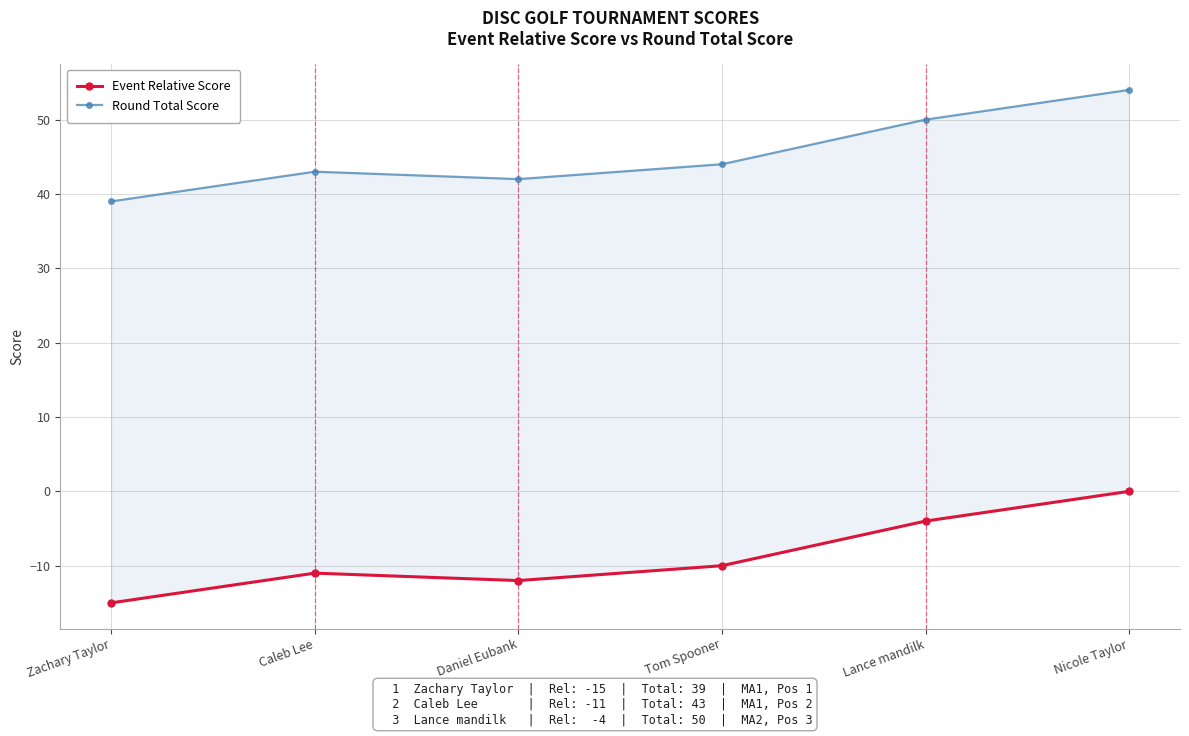

What is the lowest value of the Round Total Score series?

39